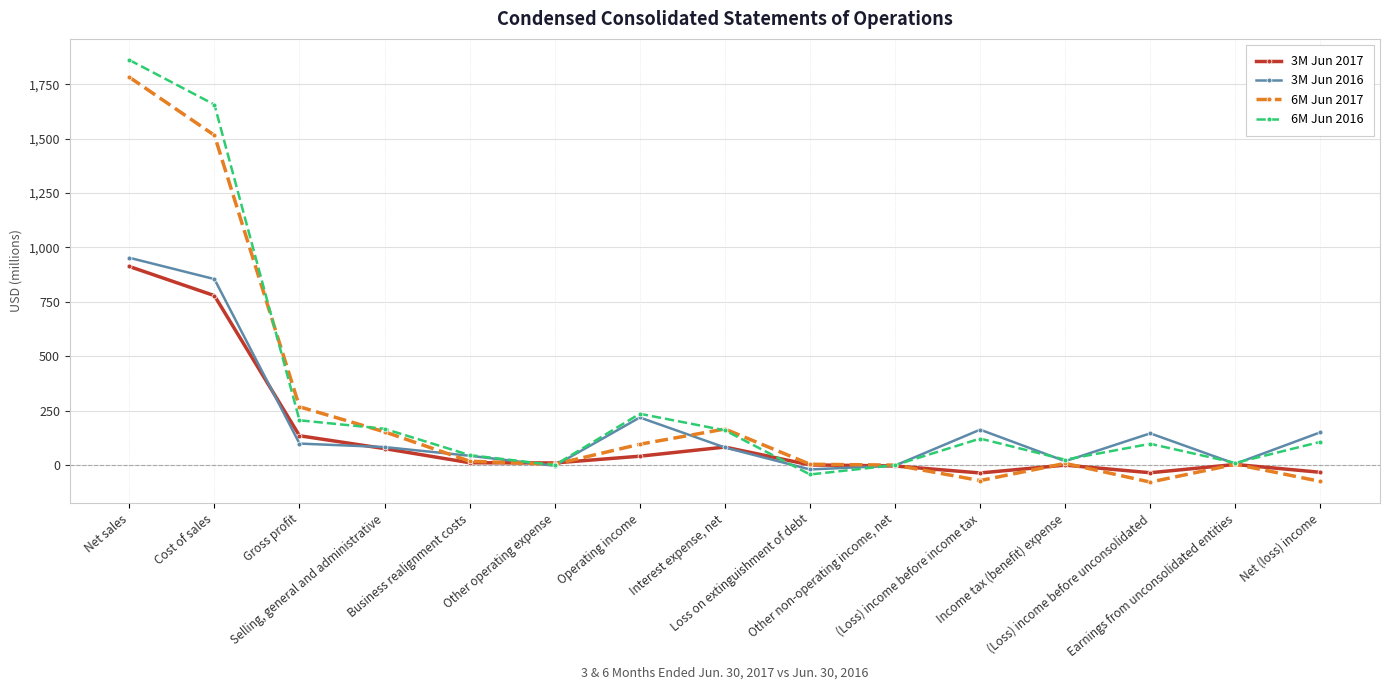

True or false: 6M Jun 2016 has more than 2 interior local peaks.

True